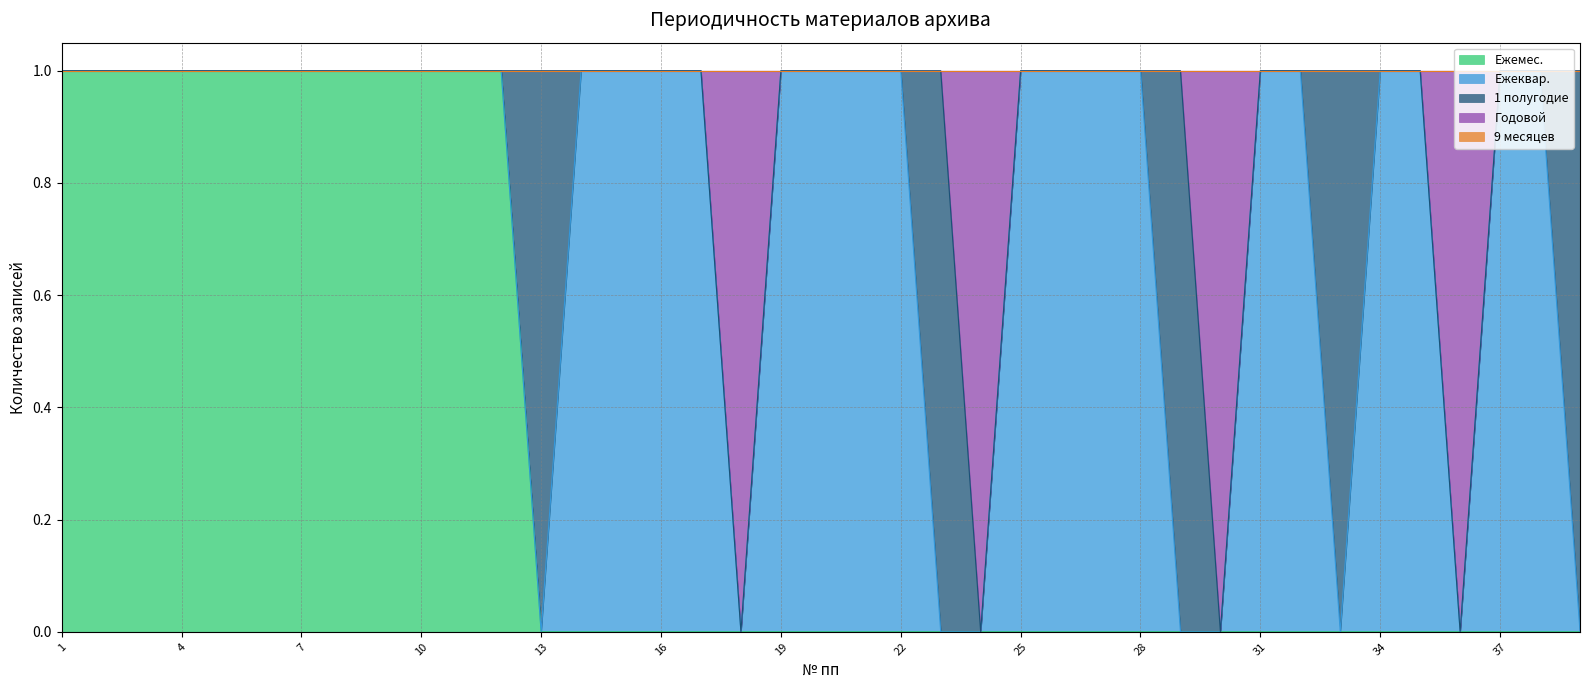

What is the difference between the highest and lowest values at 9?

1